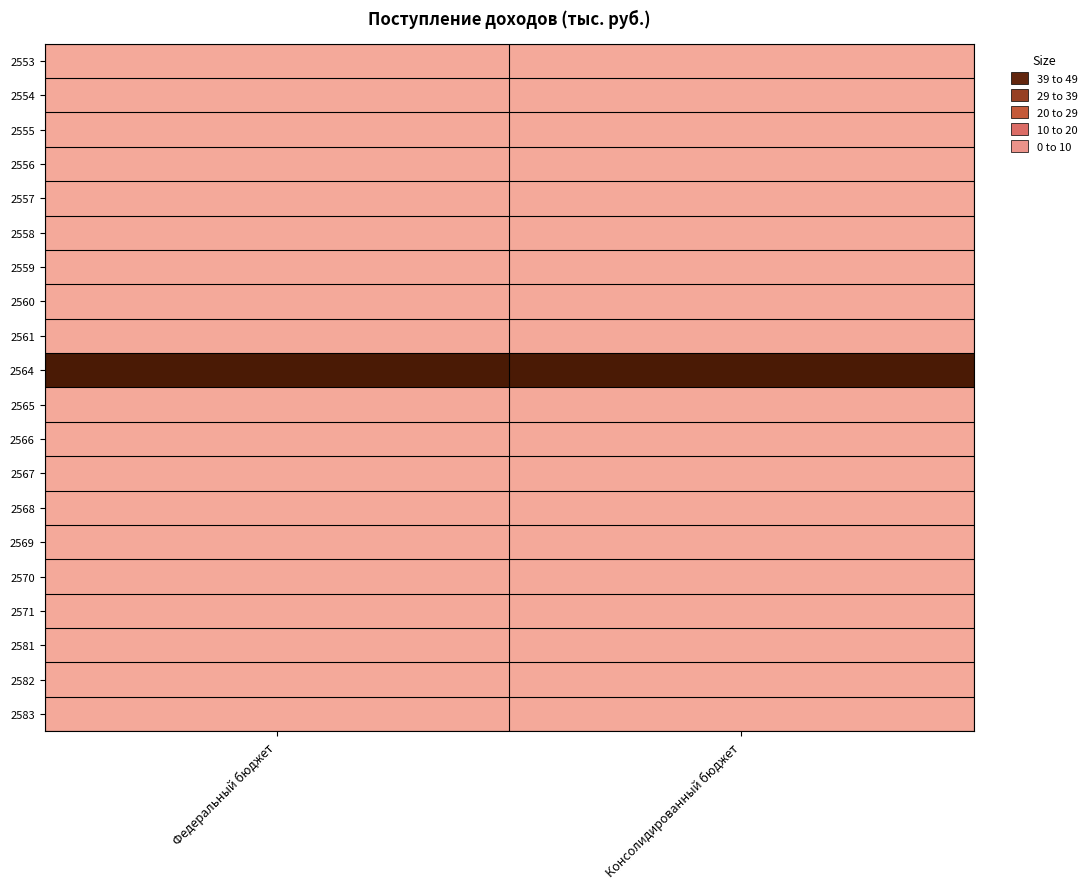

Reading left to right, what are all the values shown in this chart?

2553: Федеральный бюджет=0	Консолидированный бюджет=0
2554: Федеральный бюджет=0	Консолидированный бюджет=0
2555: Федеральный бюджет=0	Консолидированный бюджет=0
2556: Федеральный бюджет=0	Консолидированный бюджет=0
2557: Федеральный бюджет=0	Консолидированный бюджет=0
2558: Федеральный бюджет=0	Консолидированный бюджет=0
2559: Федеральный бюджет=0	Консолидированный бюджет=0
2560: Федеральный бюджет=0	Консолидированный бюджет=0
2561: Федеральный бюджет=0	Консолидированный бюджет=0
2564: Федеральный бюджет=49	Консолидированный бюджет=49
2565: Федеральный бюджет=0	Консолидированный бюджет=0
2566: Федеральный бюджет=0	Консолидированный бюджет=0
2567: Федеральный бюджет=0	Консолидированный бюджет=0
2568: Федеральный бюджет=0	Консолидированный бюджет=0
2569: Федеральный бюджет=0	Консолидированный бюджет=0
2570: Федеральный бюджет=0	Консолидированный бюджет=0
2571: Федеральный бюджет=0	Консолидированный бюджет=0
2581: Федеральный бюджет=0	Консолидированный бюджет=0
2582: Федеральный бюджет=0	Консолидированный бюджет=0
2583: Федеральный бюджет=0	Консолидированный бюджет=0